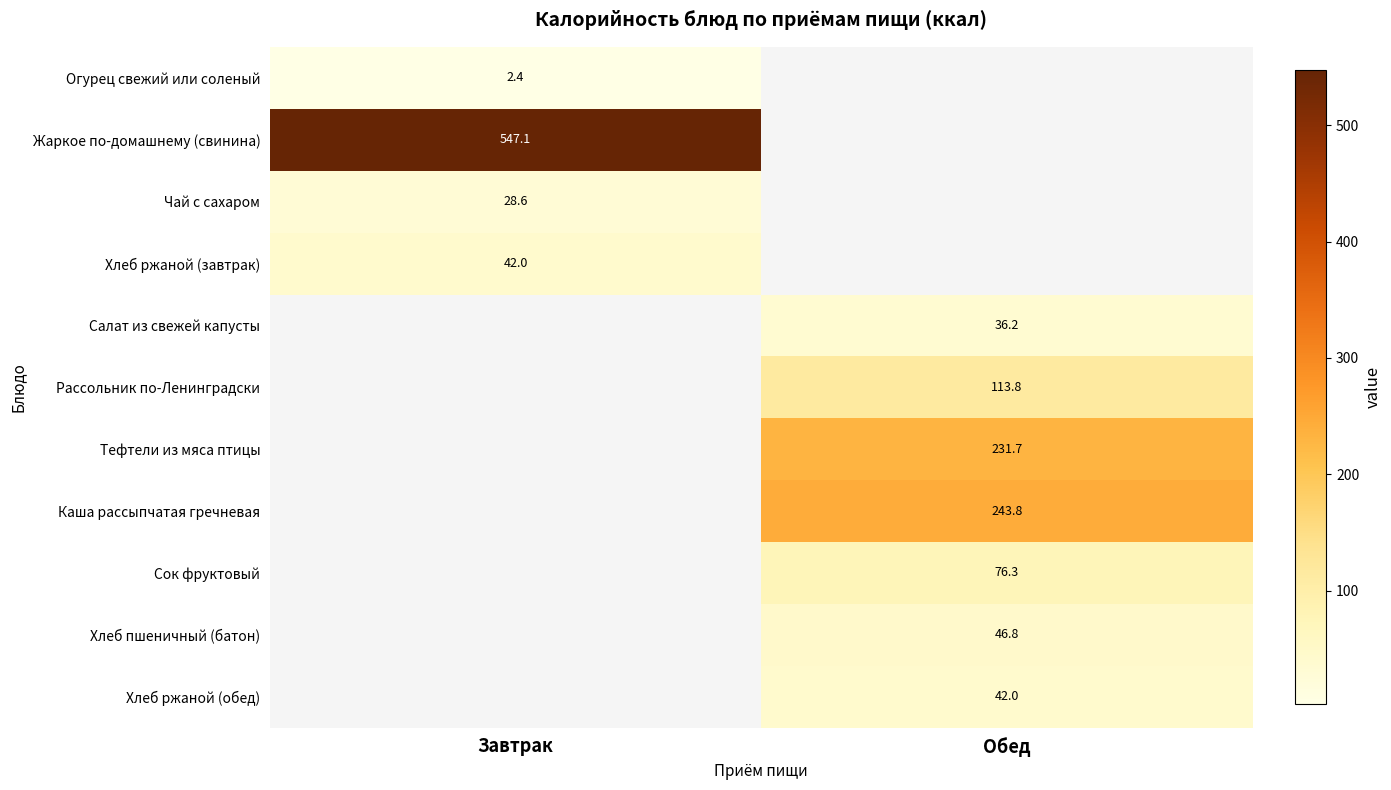

True or false: Сок фруктовый has a value of 39.0 at Обед.

False